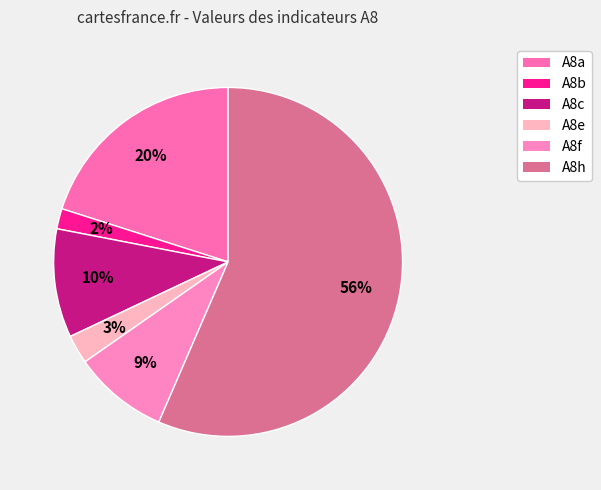

Which category accounts for the majority?

A8h